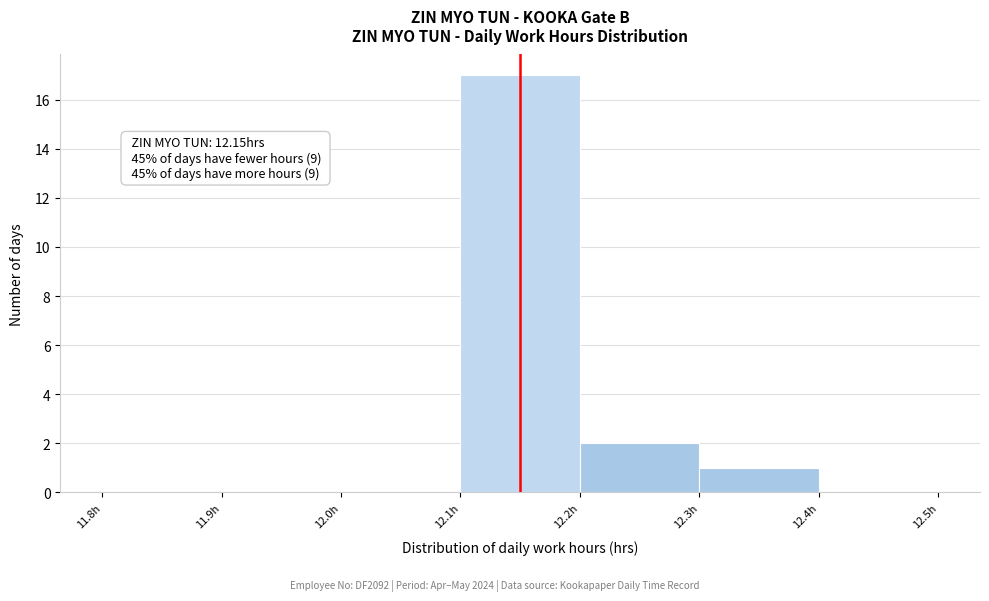

Which range on the x-axis has the tallest bar?

12.1 to 12.2